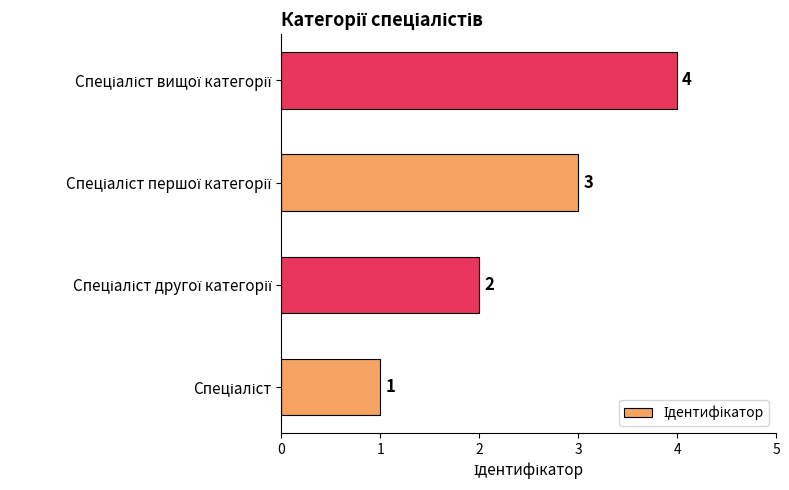

What is the difference between the maximum and minimum values?

3